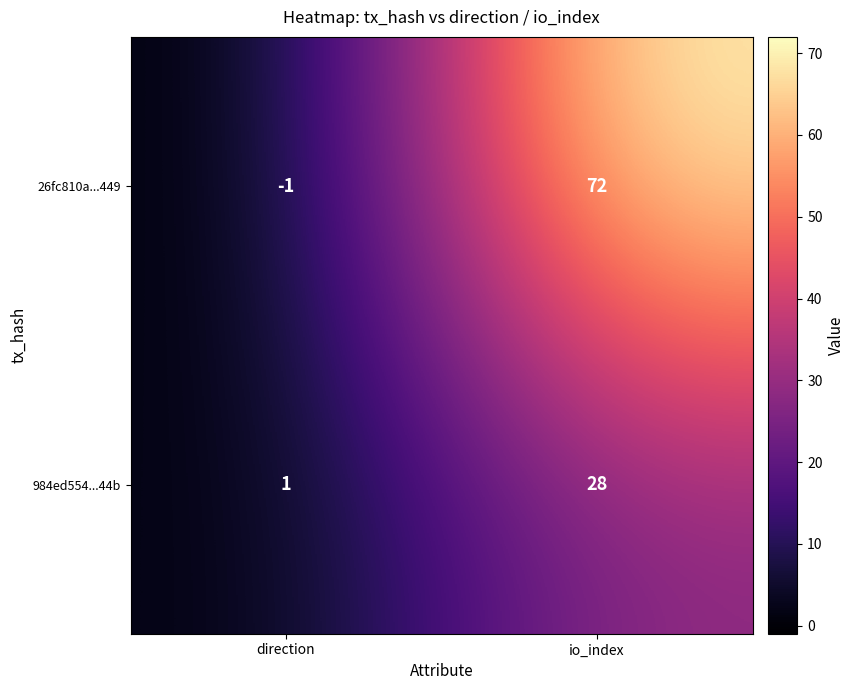

What is the difference between the maximum and minimum values in the 26fc810a...449 series?

73